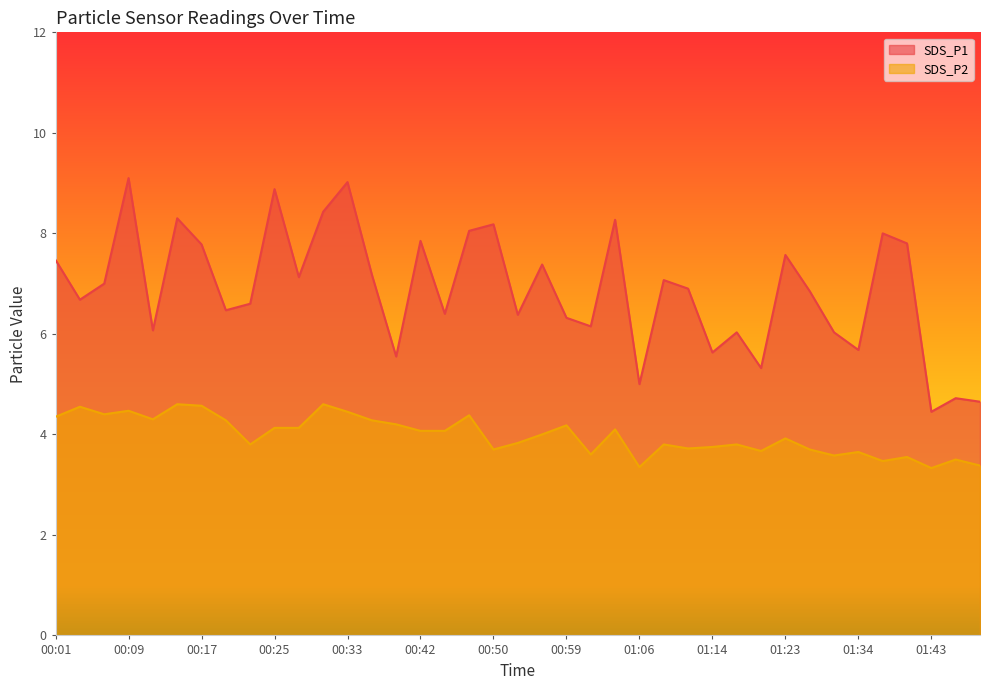

Which has a higher value, 00:12 or 00:06?

00:06